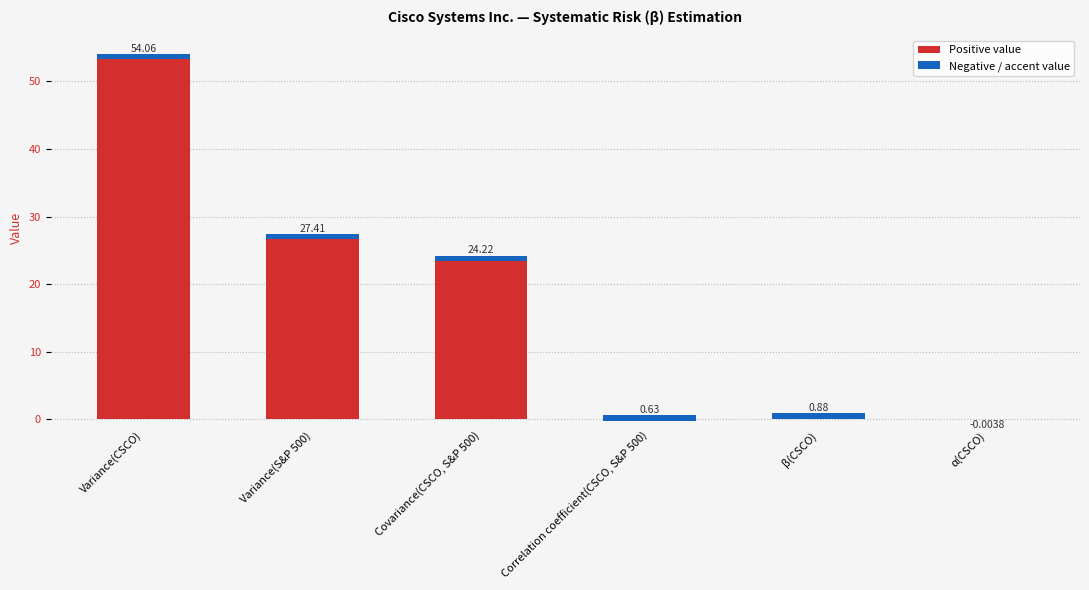

Is it true that the value at Correlation coefficient(CSCO, S&P 500) is 0.6?

True